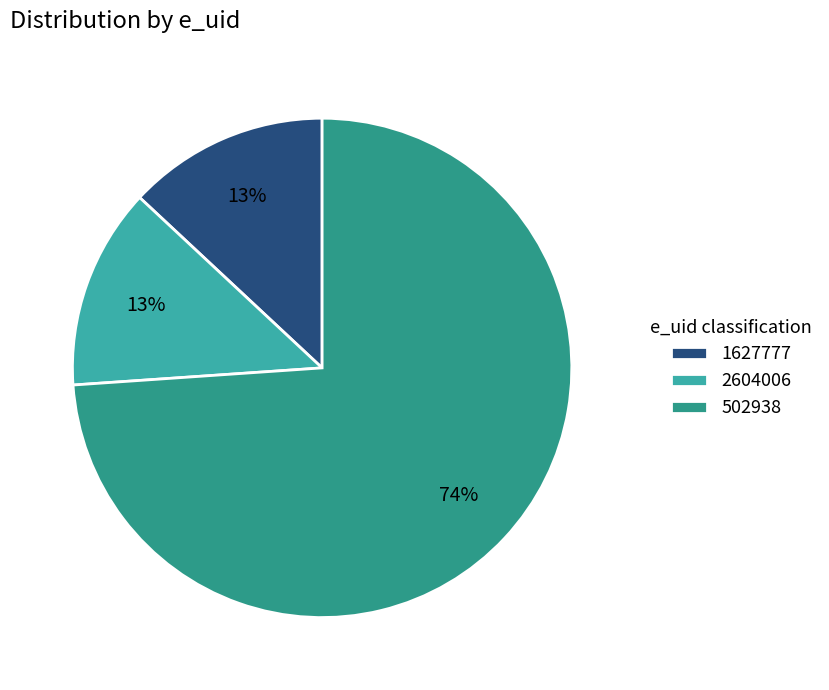

To the nearest percent, what percentage of the pie is 502938?

74%